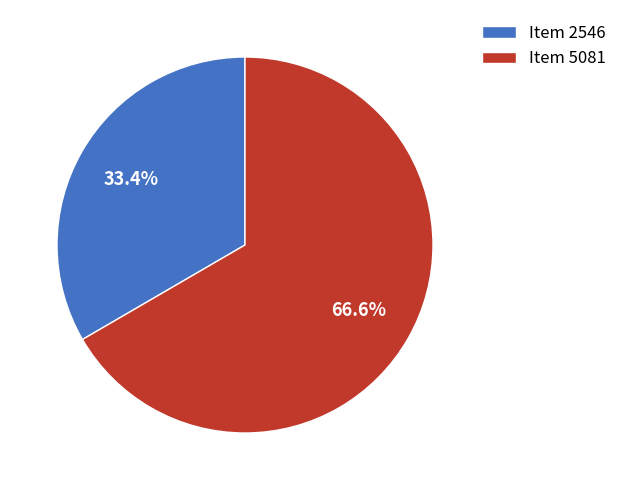

Which category has the biggest portion of the pie?

Item 5081